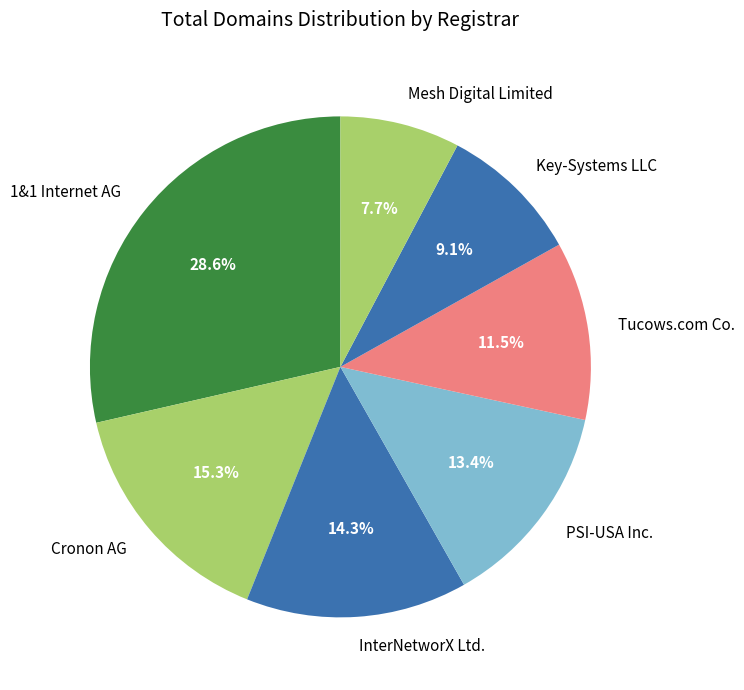

To the nearest percent, what is the combined percentage of 1&1 Internet AG and Mesh Digital Limited?

36%